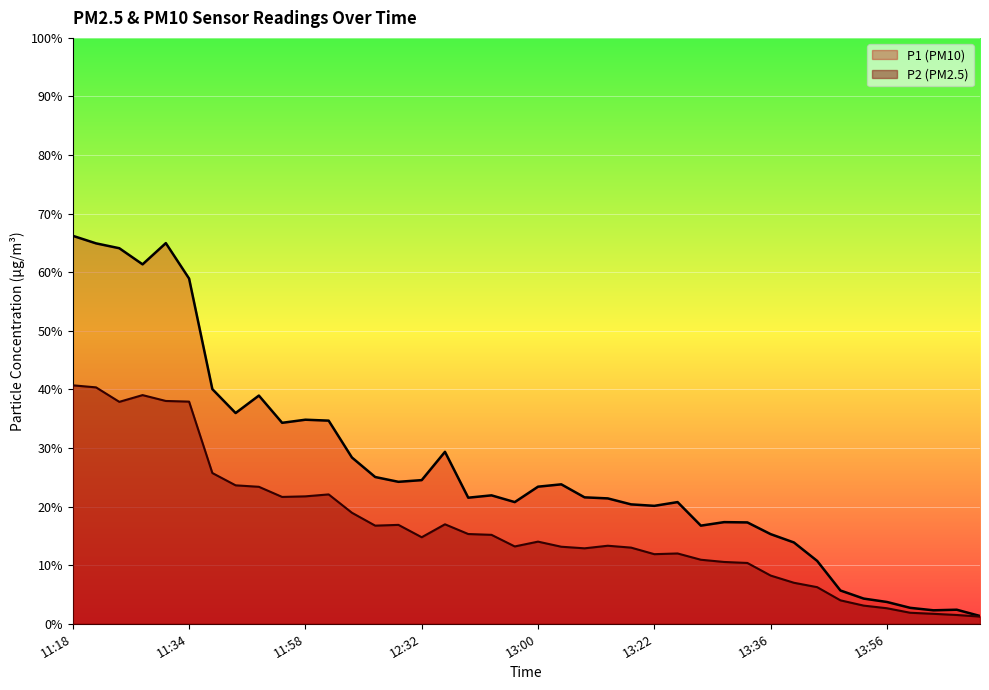

True or false: P1 has more than 0 interior local peaks.

True